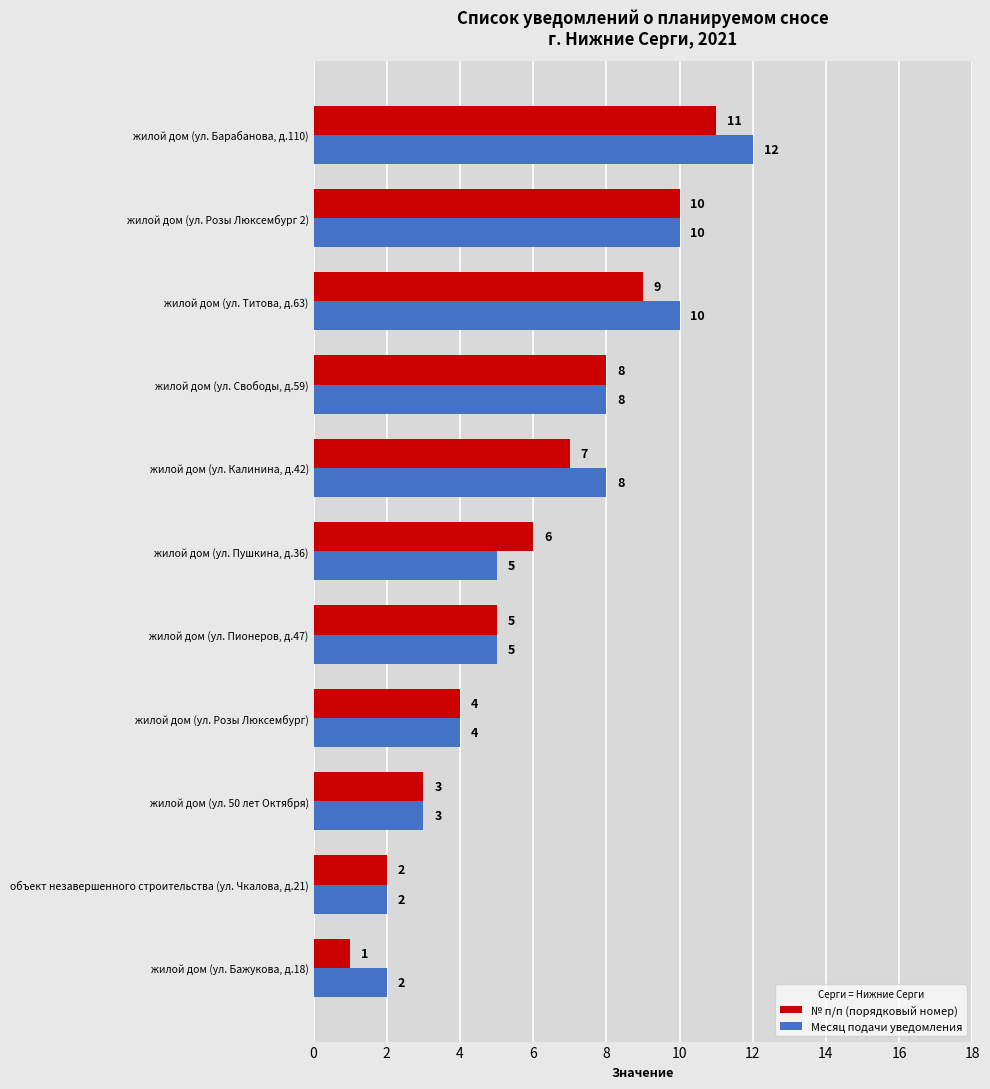

At which label is № п/п (порядковый номер) closest to 6?

жилой дом (ул. Пушкина, д.36)